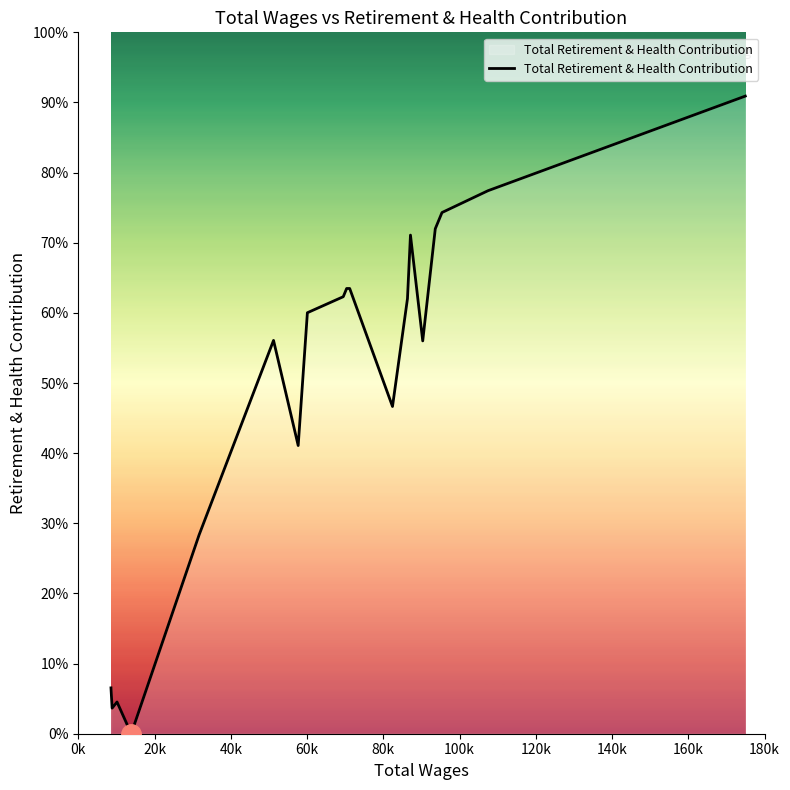

Is this an area chart (filled region under the line)?

Yes